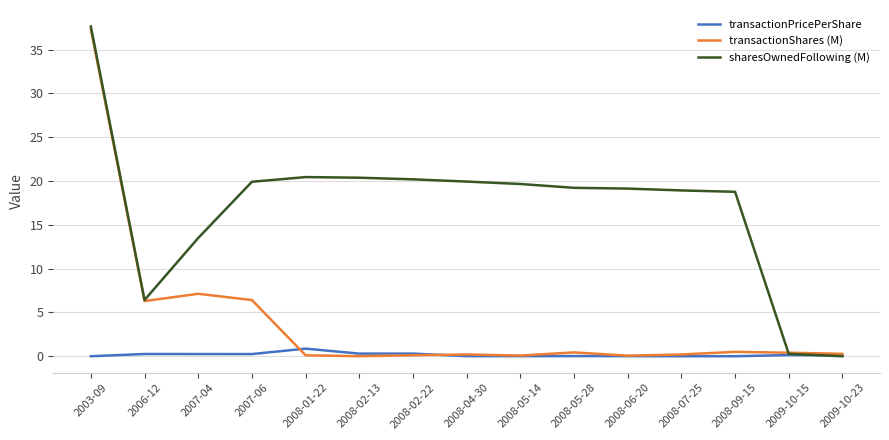

How many lines are shown in the chart?

3